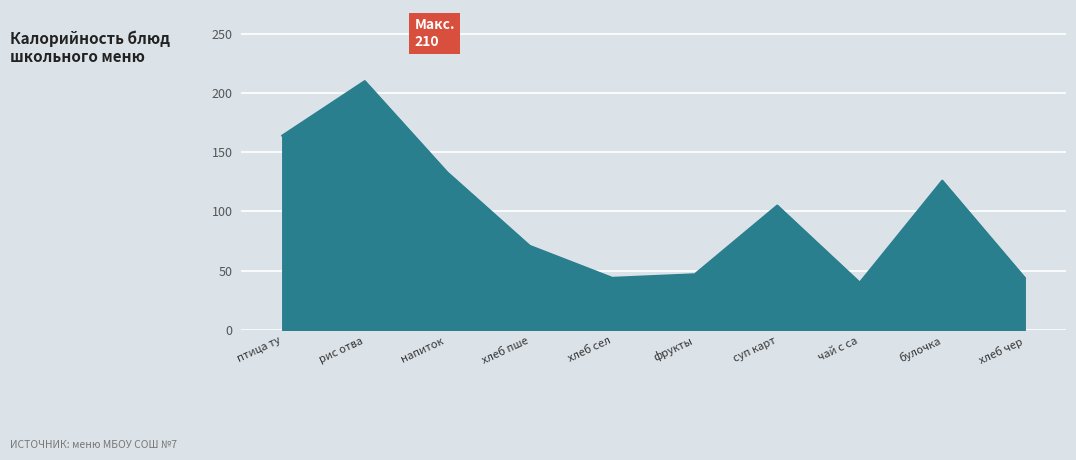

Read the value at фрукты.

47